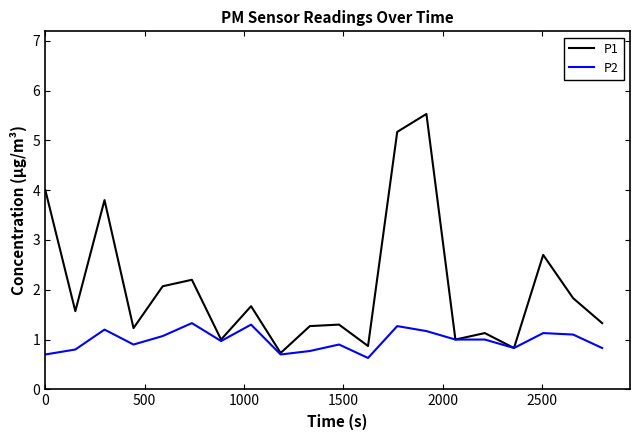

Rank the series by their maximum value, from lowest to highest.

P2, P1